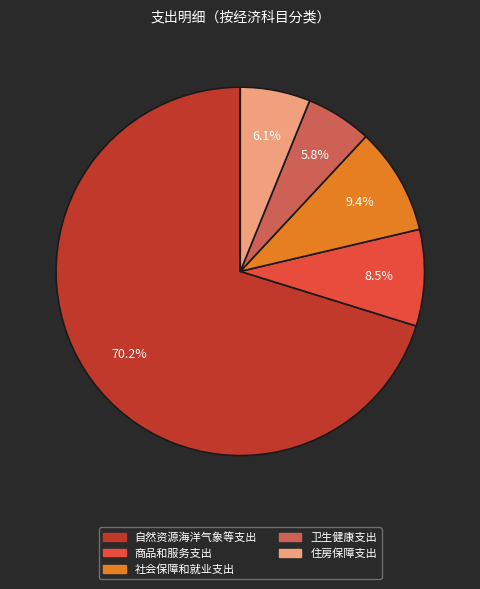

What is the ratio of the value at 社会保障和就业支出 to the value at 卫生健康支出?

1.6